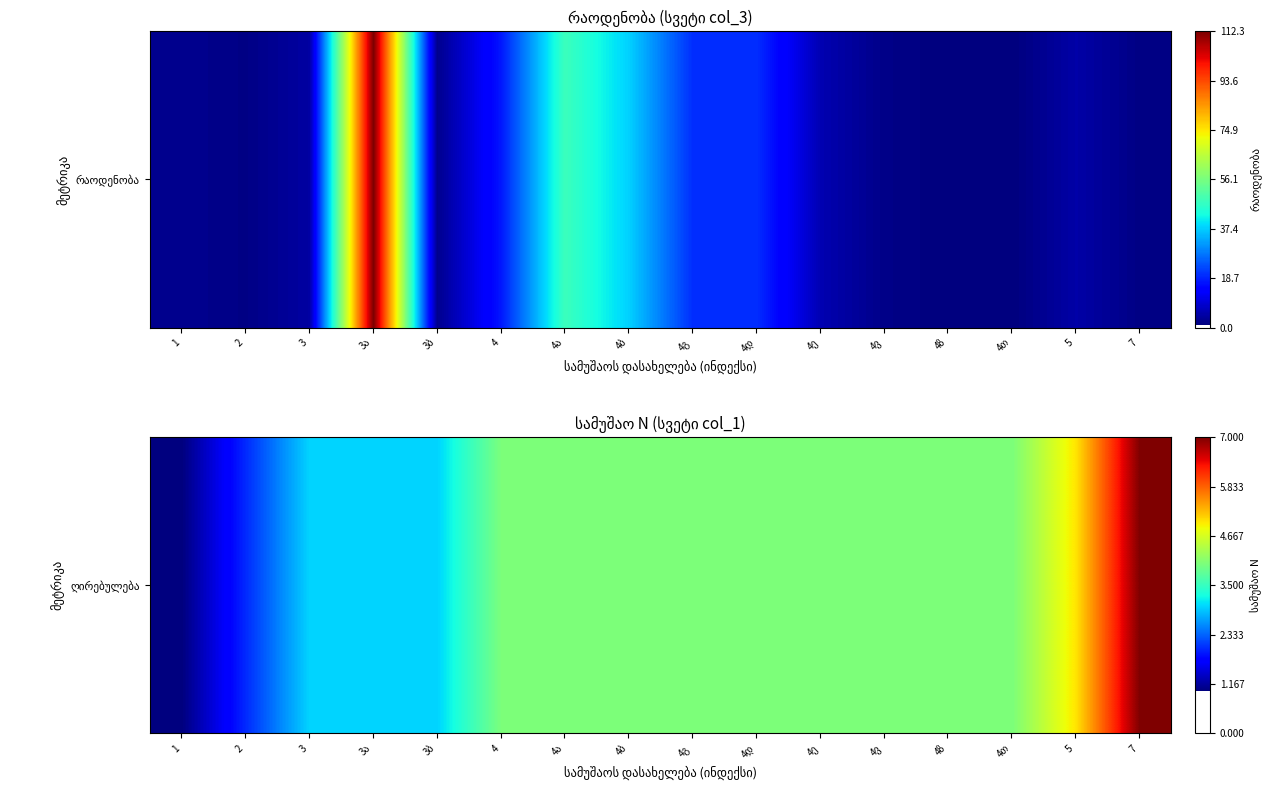

Rank the categories by value from lowest to highest.

1, 2, 3, 3ა, 3ბ, 4, 4ა, 4ბ, 4გ, 4დ, 4ე, 4ვ, 4ზ, 4თ, 5, 7